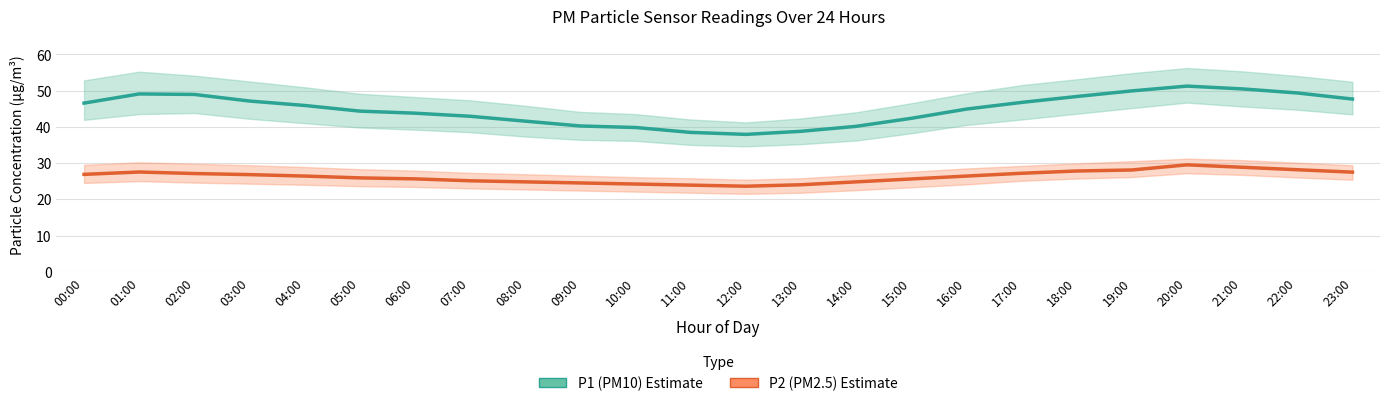

What is the difference between the second highest and second lowest values in the P2 (PM2.5) series?

4.9